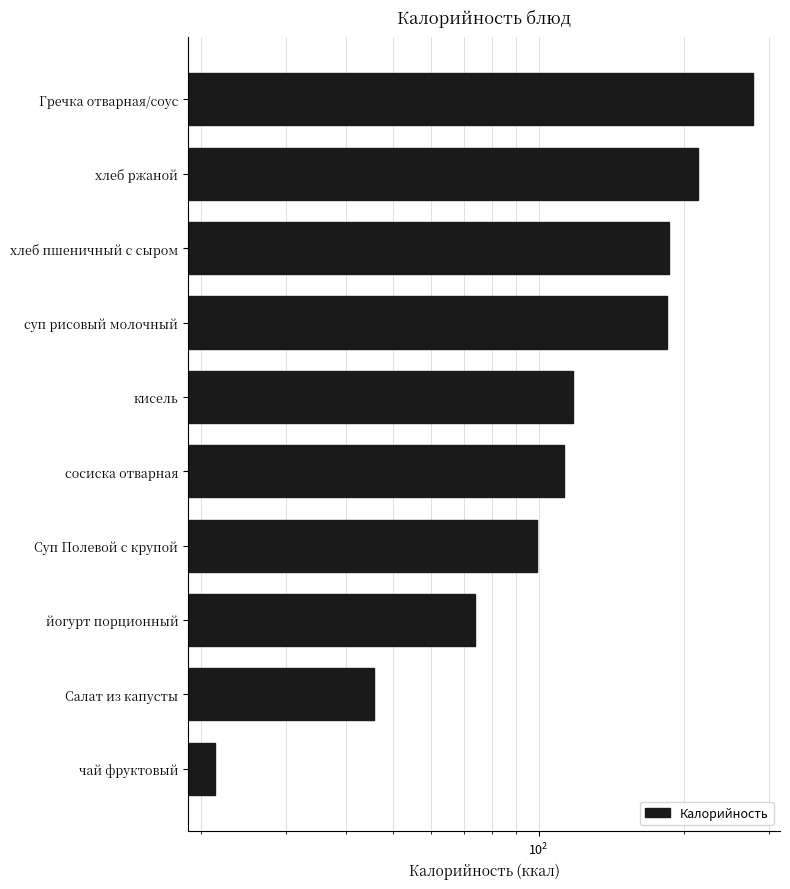

The chart shows a value of 21.4 at чай фруктовый. True or false?

True